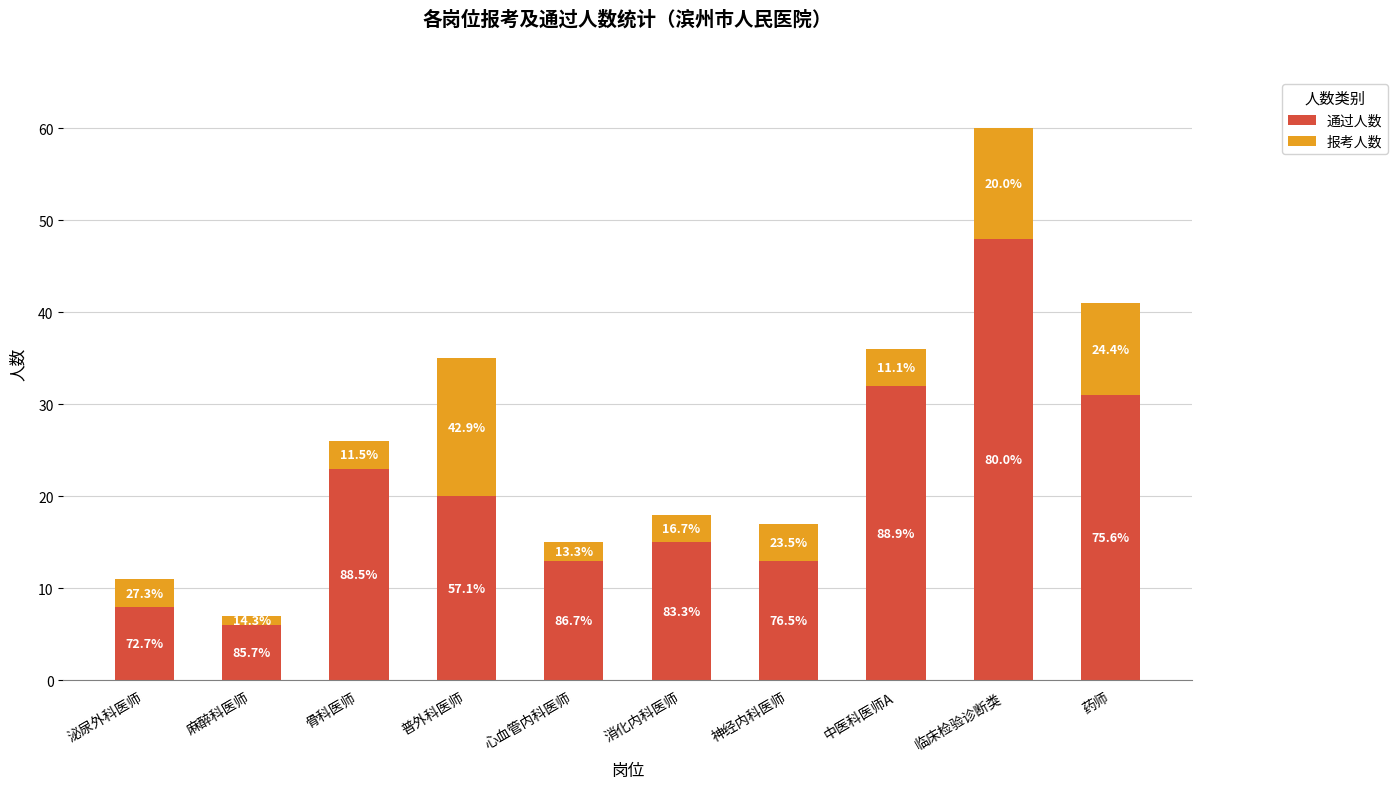

The value of 通过人数 at 泌尿外科医师 is 8. True or false?

True